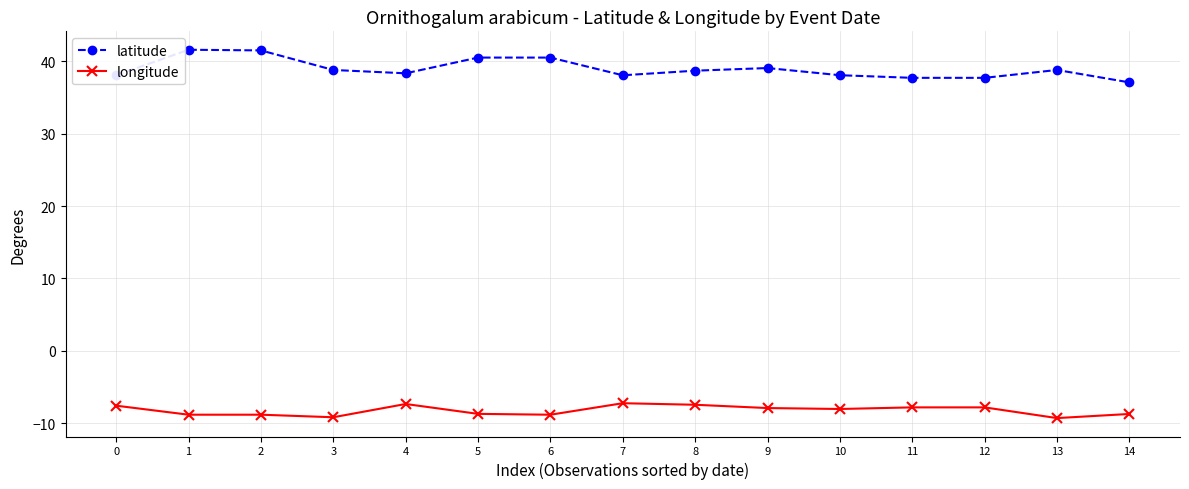

Between 2 and 8, which series saw the biggest shift?

latitude